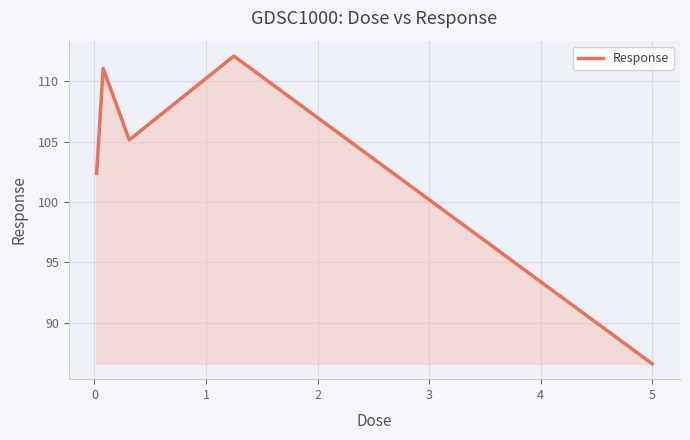

What is the smallest value displayed?

86.6